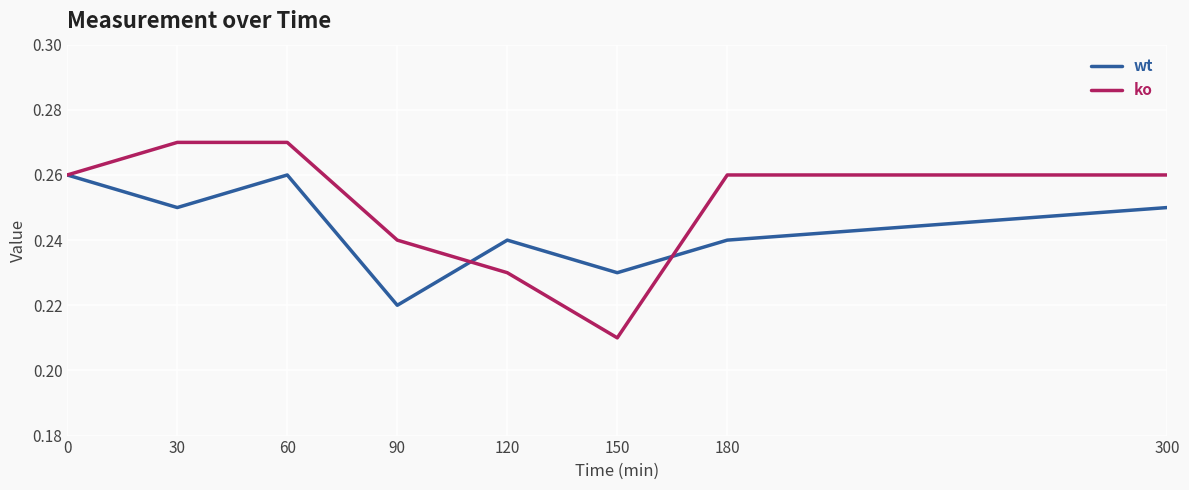

Rank the series by their average value, from highest to lowest.

ko, wt